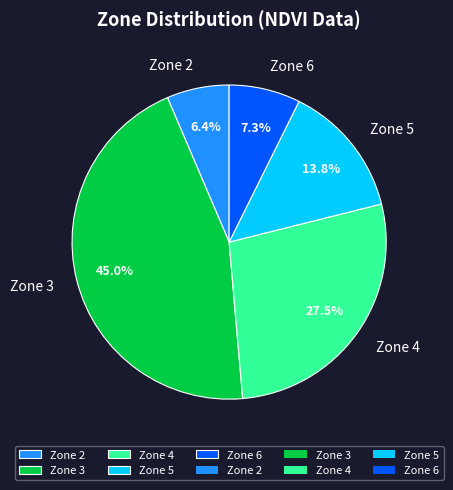

Is there any slice that represents more than half of the pie?

No